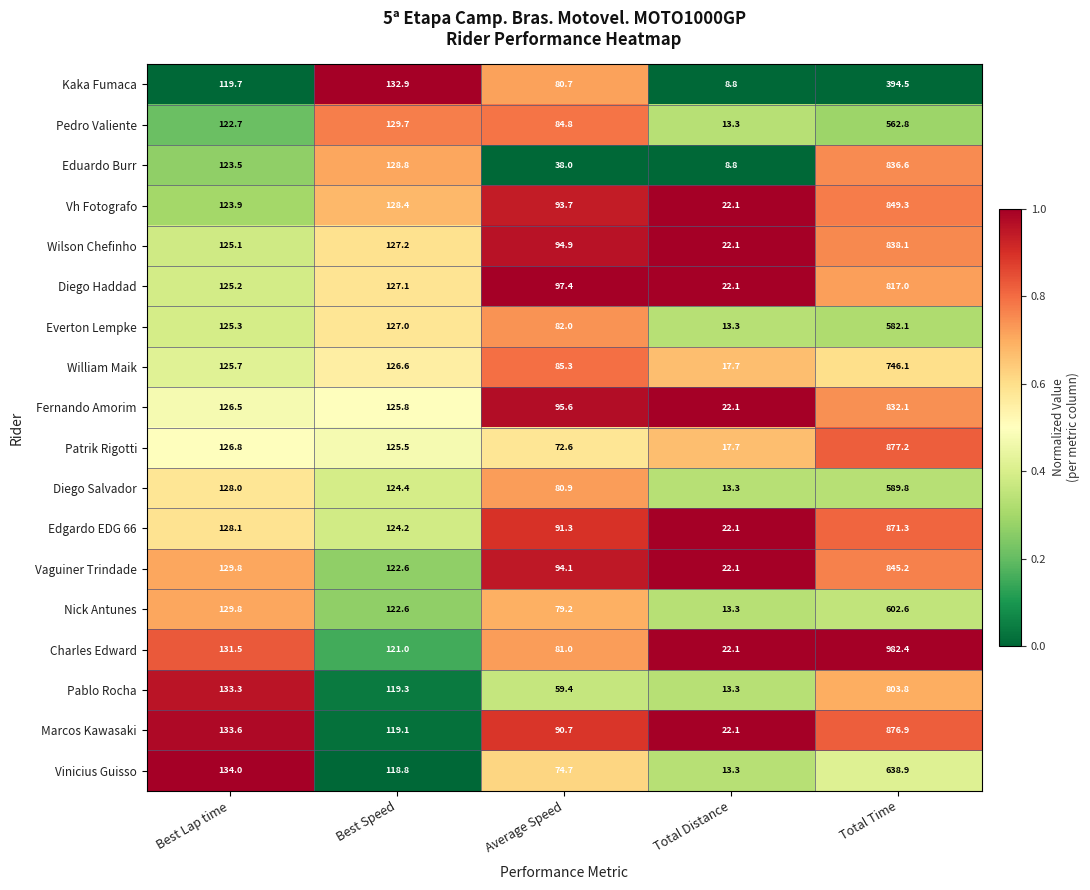

What is the difference between the Everton Lempke values at Best Speed and Average Speed?

45.0